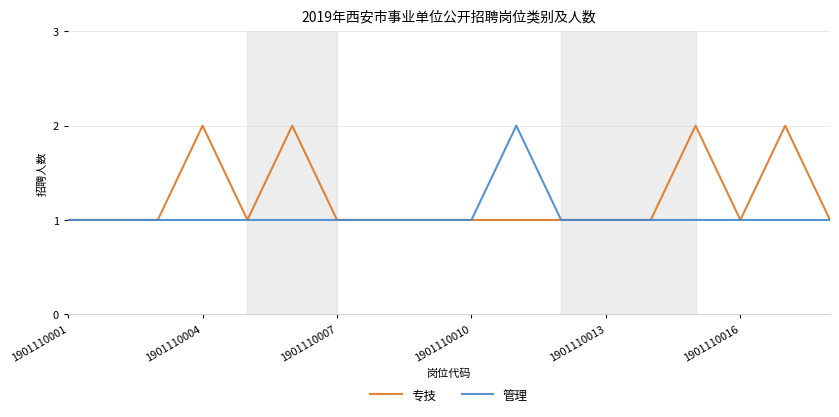

What is the difference between the maximum and minimum values in the 管理 series?

1